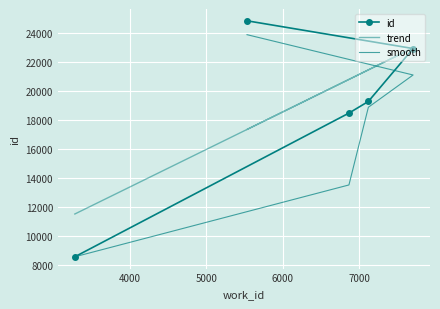

How many values in the trend series are below 20800?

2